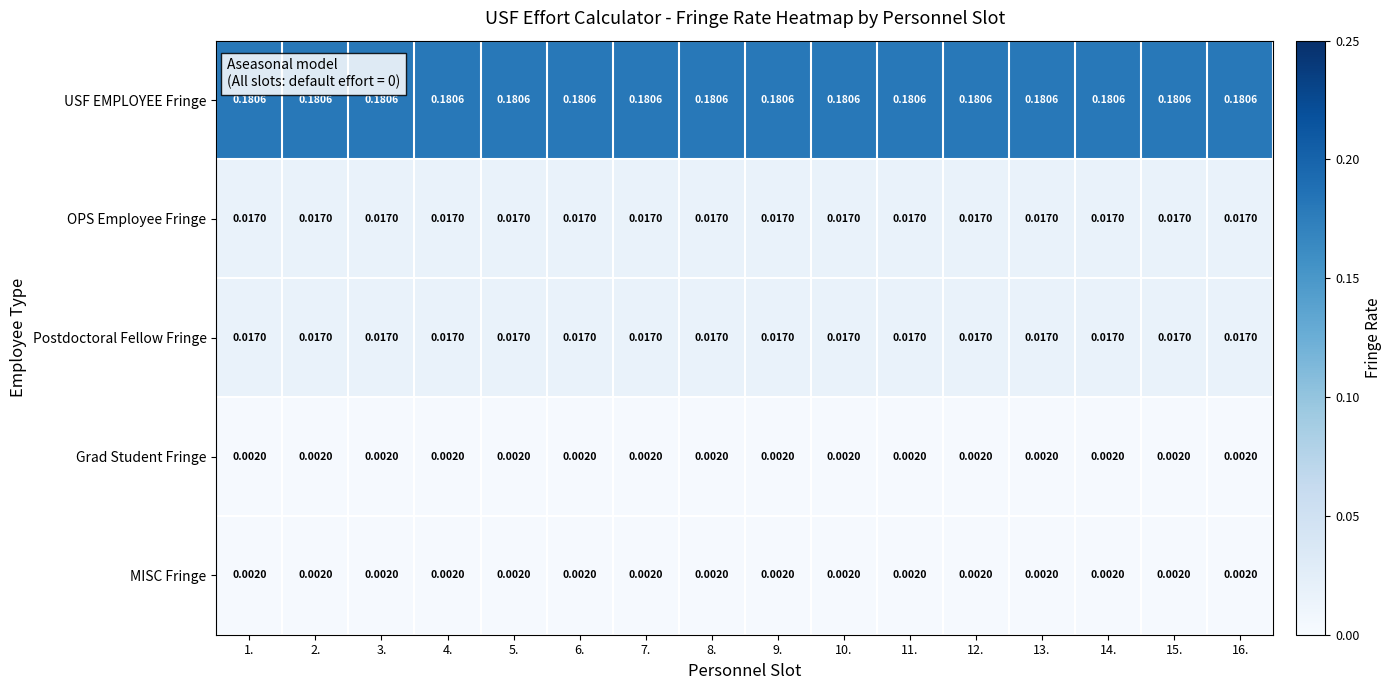

Is the value of USF EMPLOYEE Fringe at 12. greater than the value of OPS Employee Fringe at 1.?

Yes